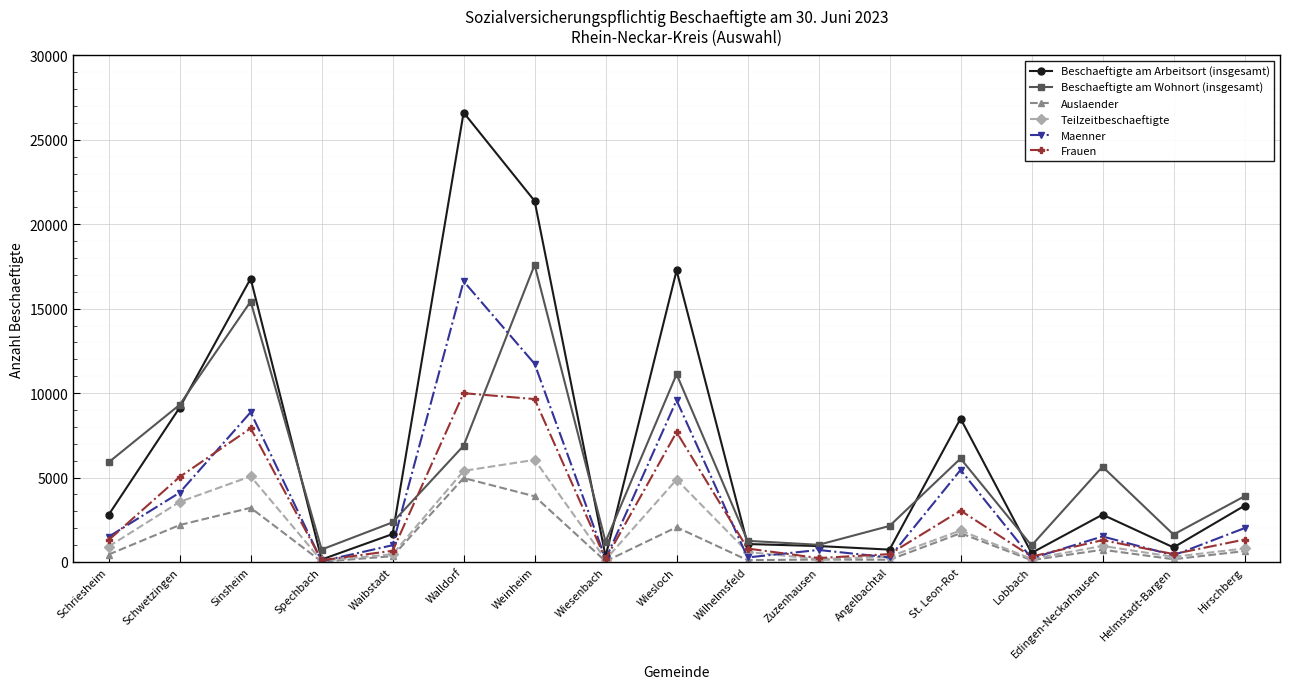

Rank the series at Weinheim from highest to lowest value.

Beschaeftigte am Arbeitsort (insgesamt), Beschaeftigte am Wohnort (insgesamt), Maenner, Frauen, Teilzeitbeschaeftigte, Auslaender